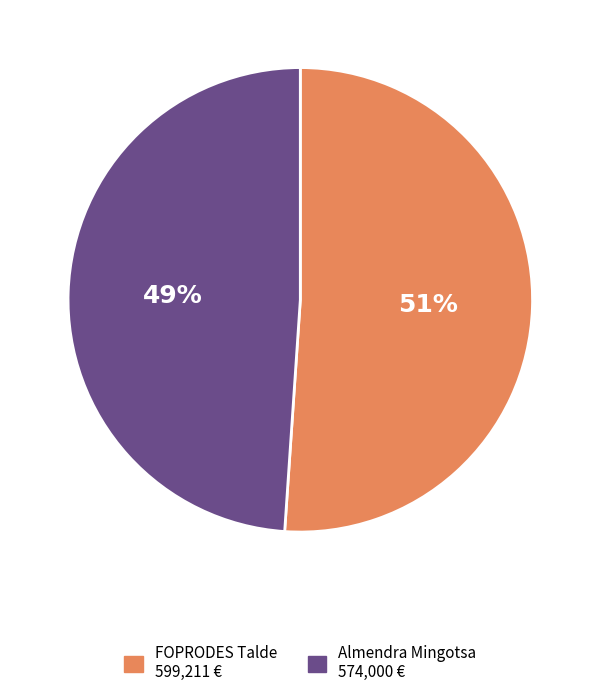

To the nearest percent, what is the difference between the largest and smallest slice percentages?

2%